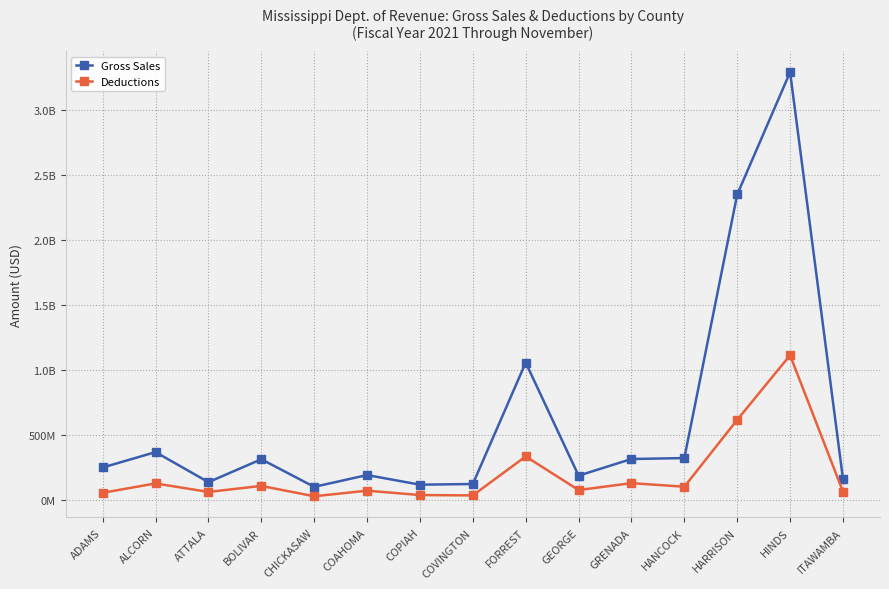

Reading left to right, extract all data points from this chart.

Gross Sales: 246603529	365183199	133671978	310167041	97548729	188424366	114251858	119525902	1054132676	183936518	312014196	319174245	2348882092	3290277391	158197575
Deductions: 51996422	123825474	58476827	104891723	25009871	68120682	34491240	31724626	331911884	72996979	126077665	98552028	613950448	1110848469	60749453